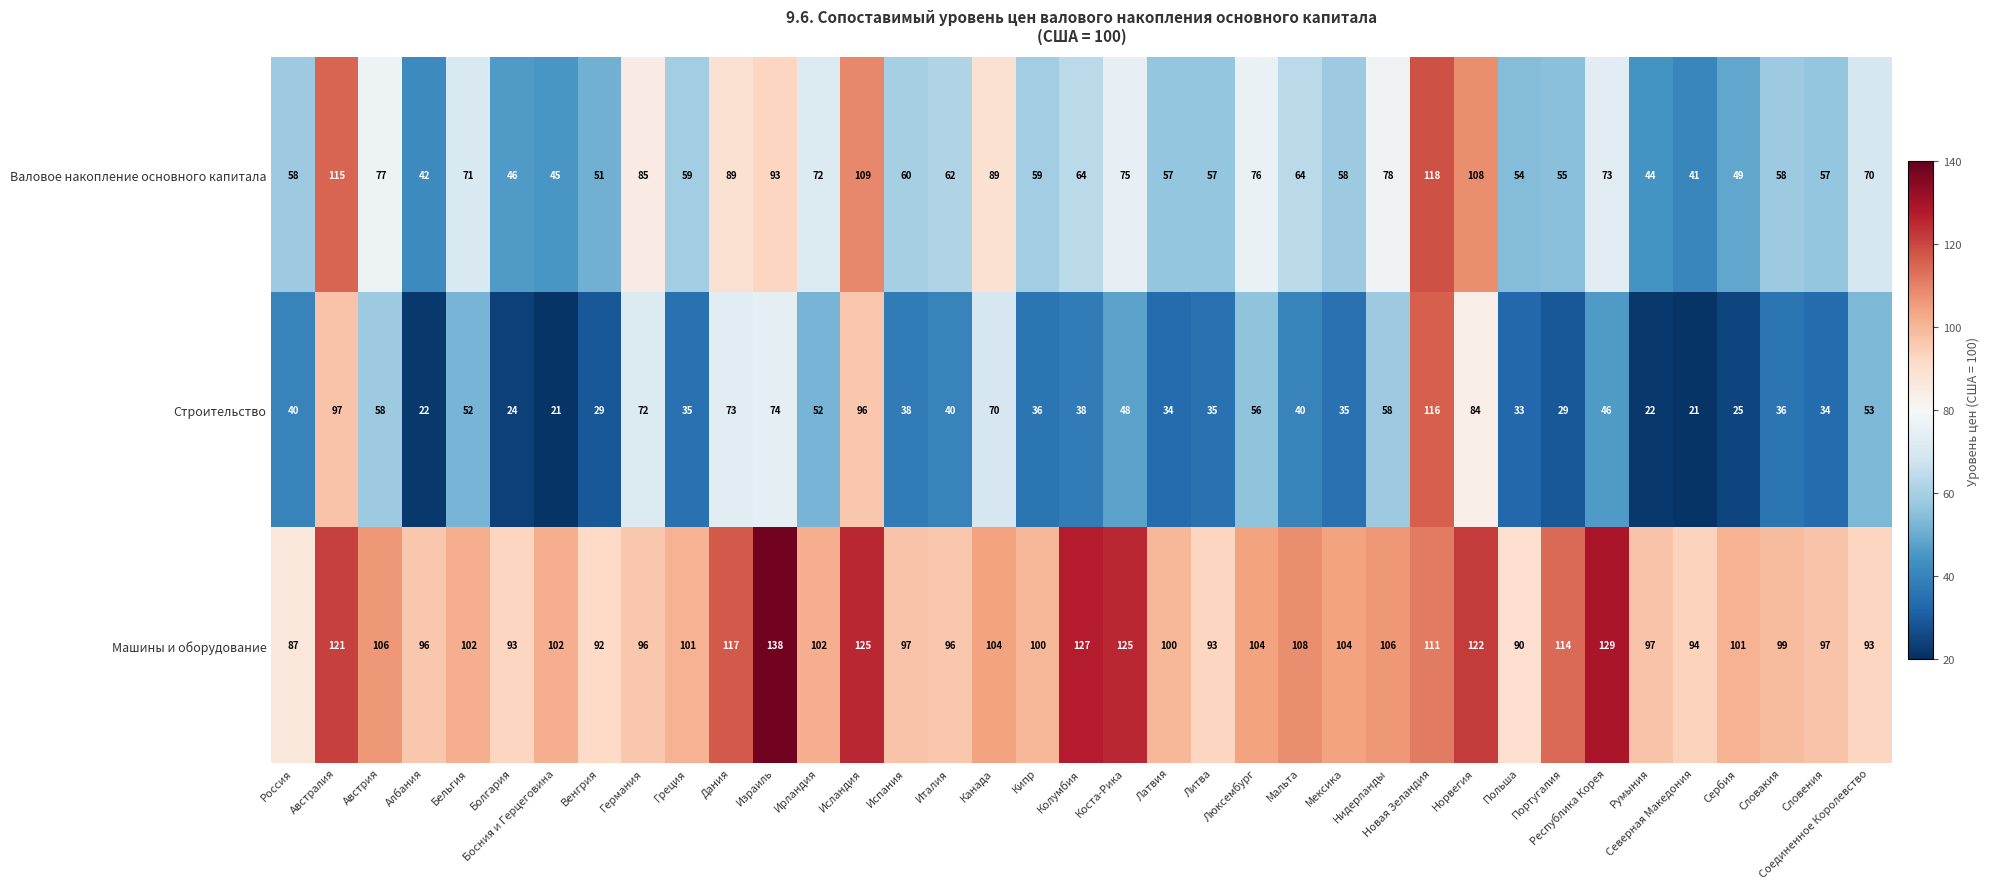

Count the number of data series in this chart.

3